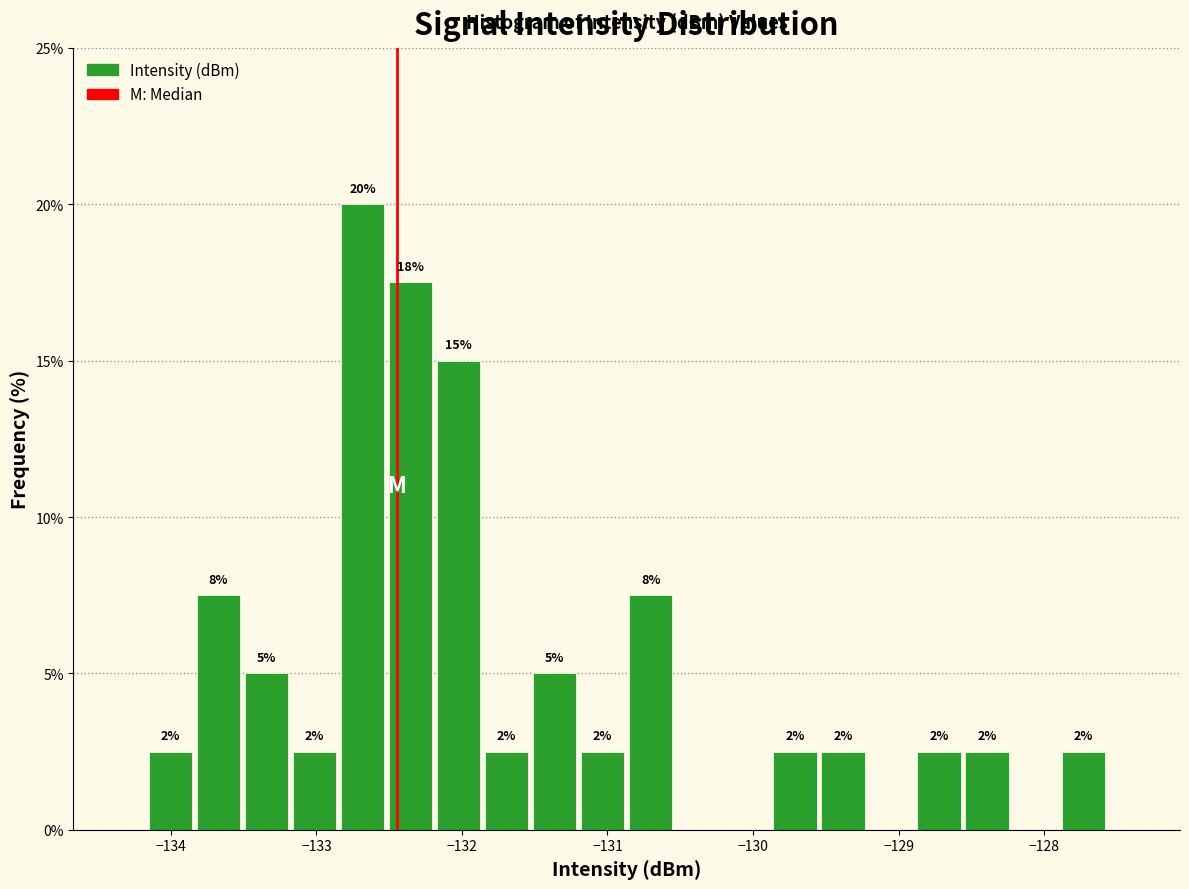

Around what value on the x-axis is the tallest bar? Give the approximate position of its centre, as read against the axis.

-132.7